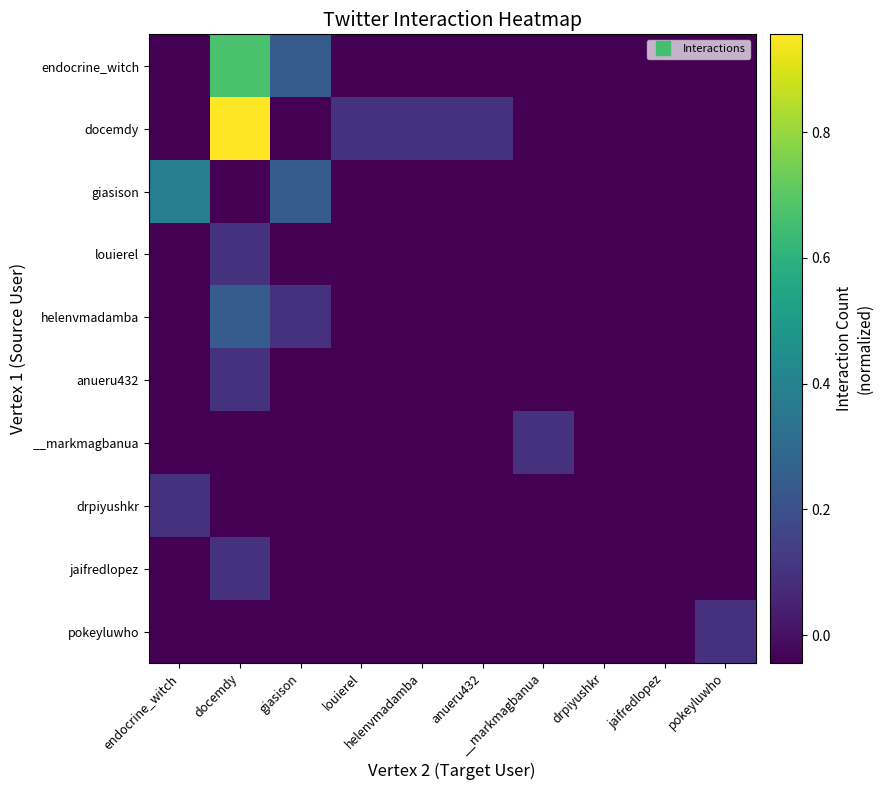

Which series has the largest total across all categories?

docemdy